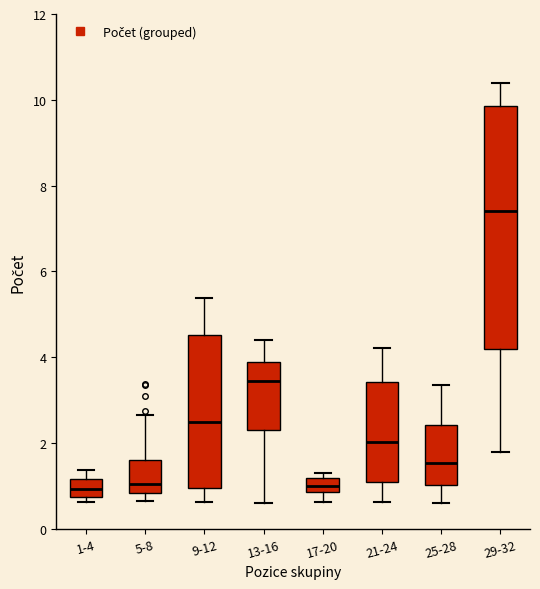

Which box's median line is the highest?

29-32